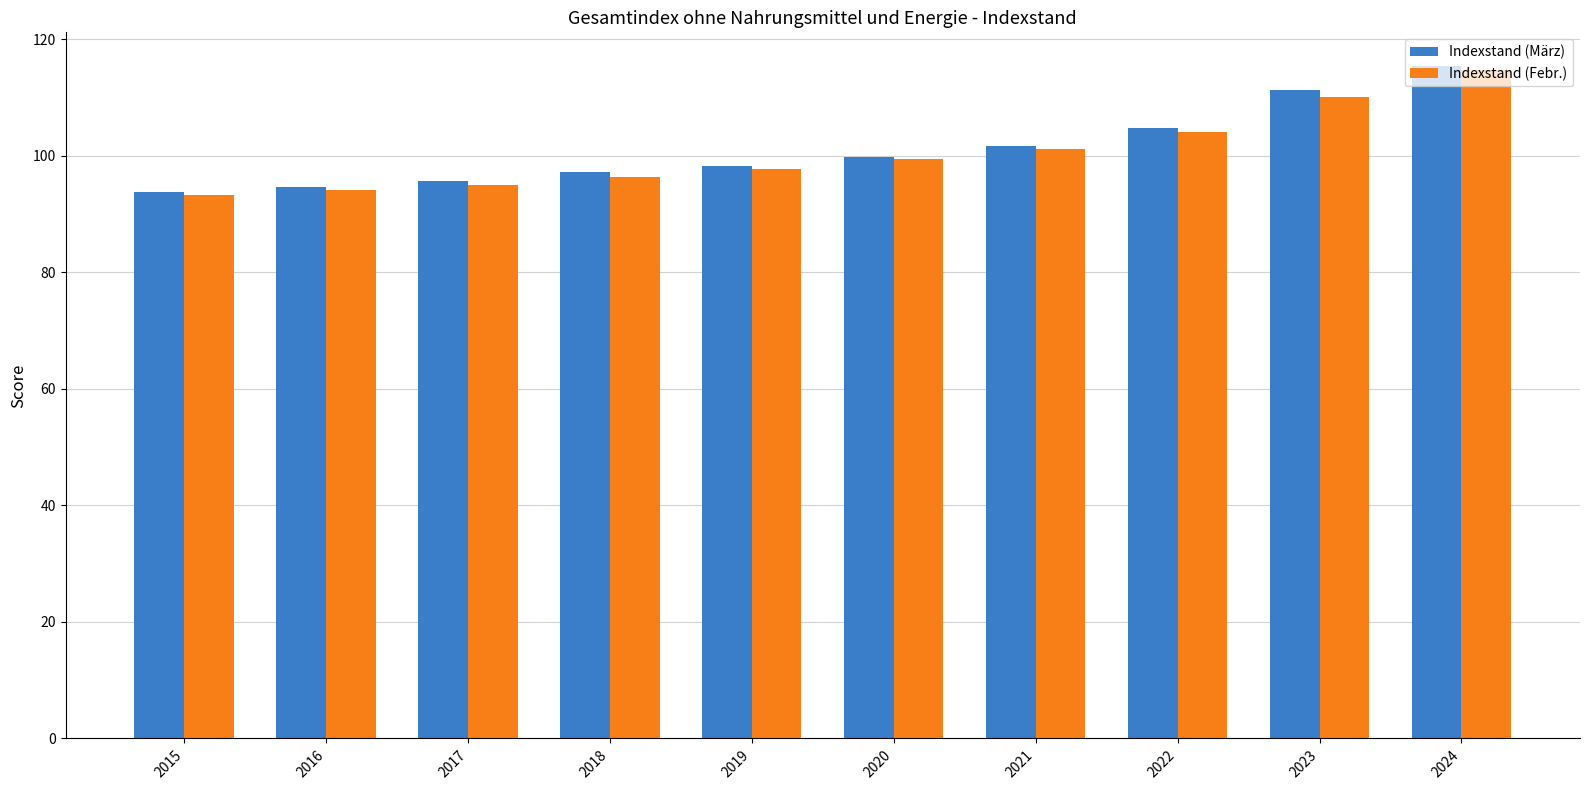

True or false: Indexstand (Febr.) has a value of 62.3 at 2022.

False